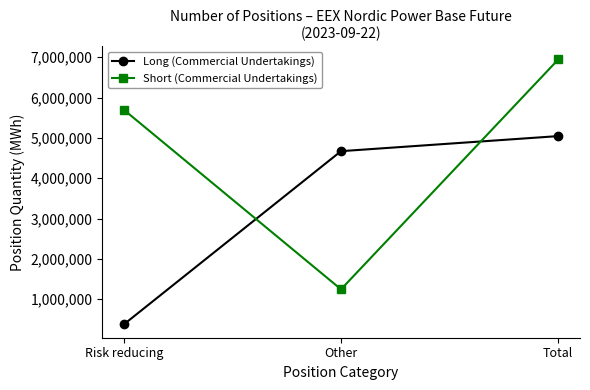

What value does the Short (Commercial Undertakings) series have at Total, to the nearest 100?

6945200